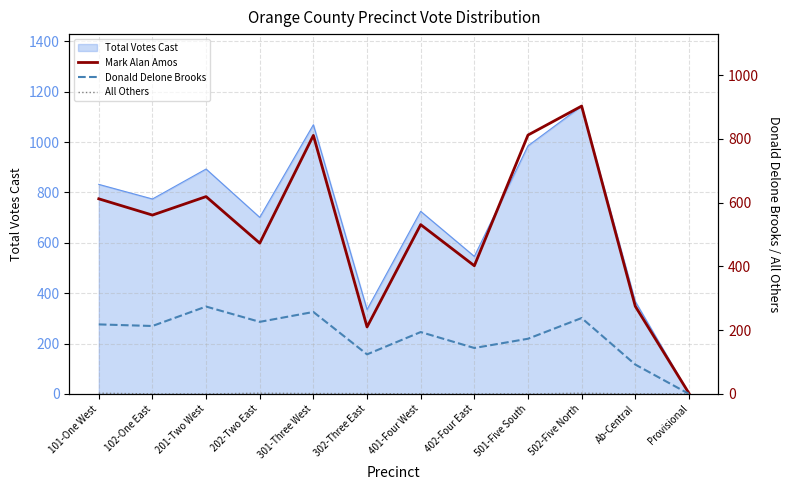

Where is Total Votes Cast nearest to the value 572?

402-Four East